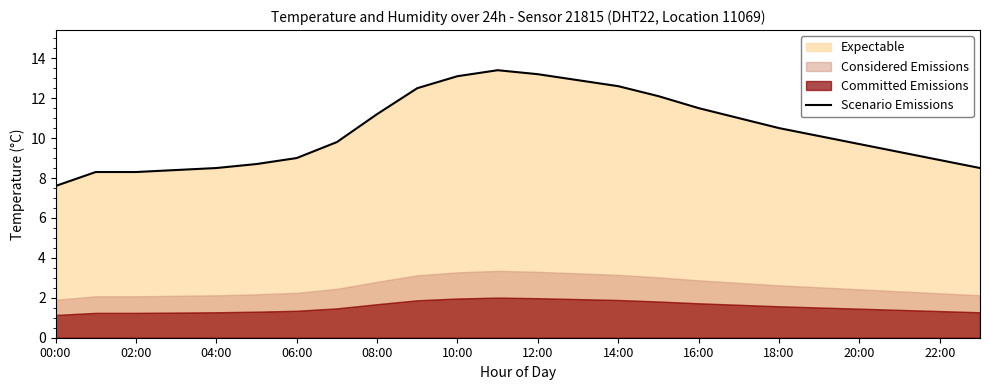

Which category has the lowest value in the Scenario Emissions series?

00:00